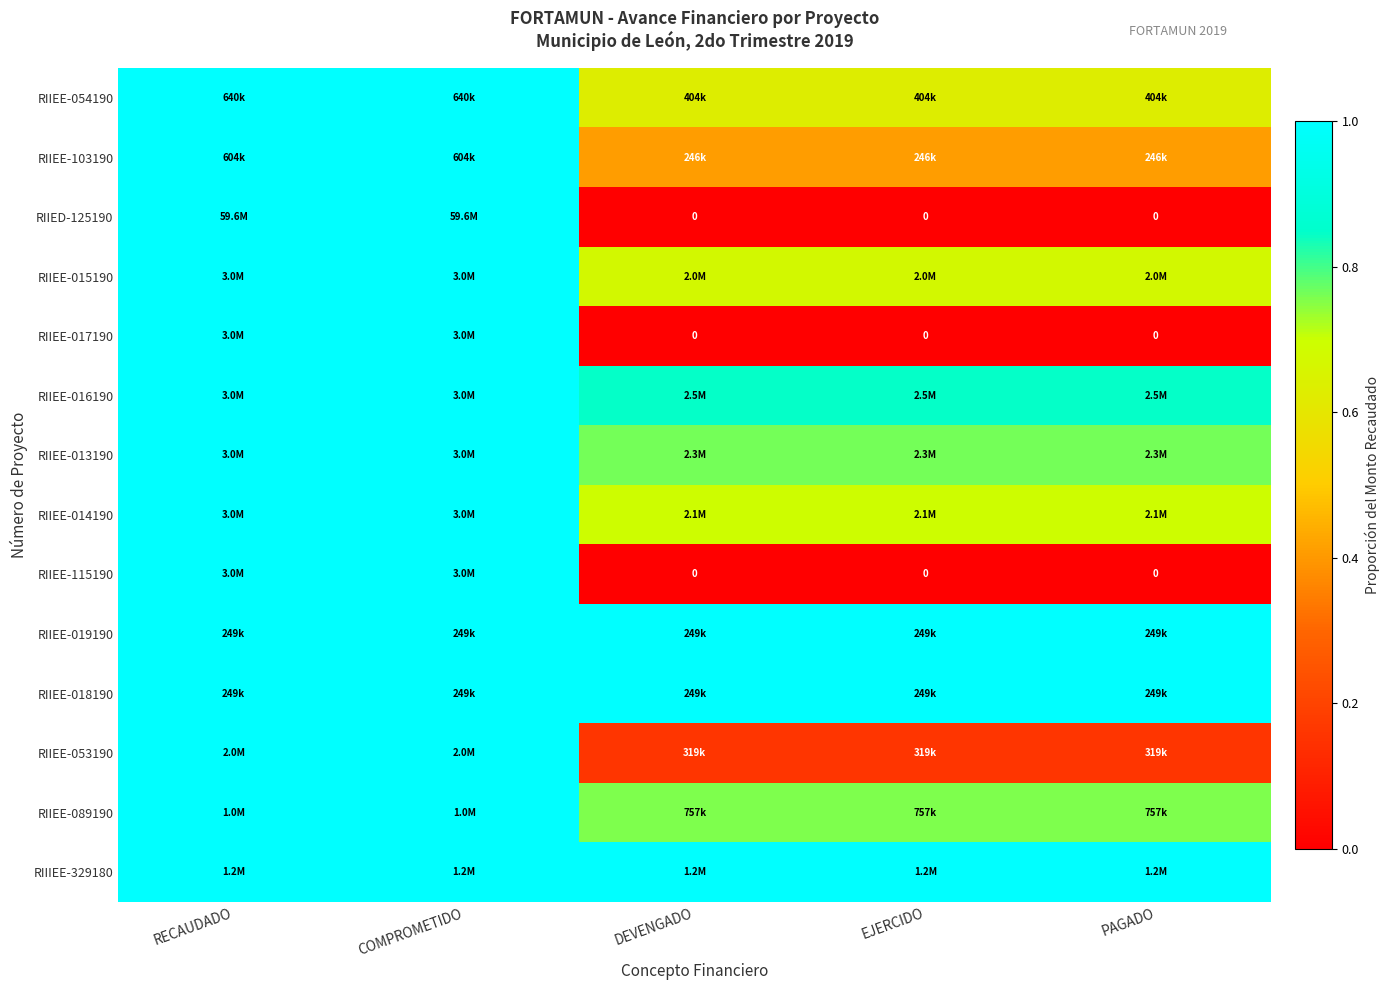

Rank the categories by RIIEE-016190 value from highest to lowest.

RECAUDADO, COMPROMETIDO, DEVENGADO, EJERCIDO, PAGADO